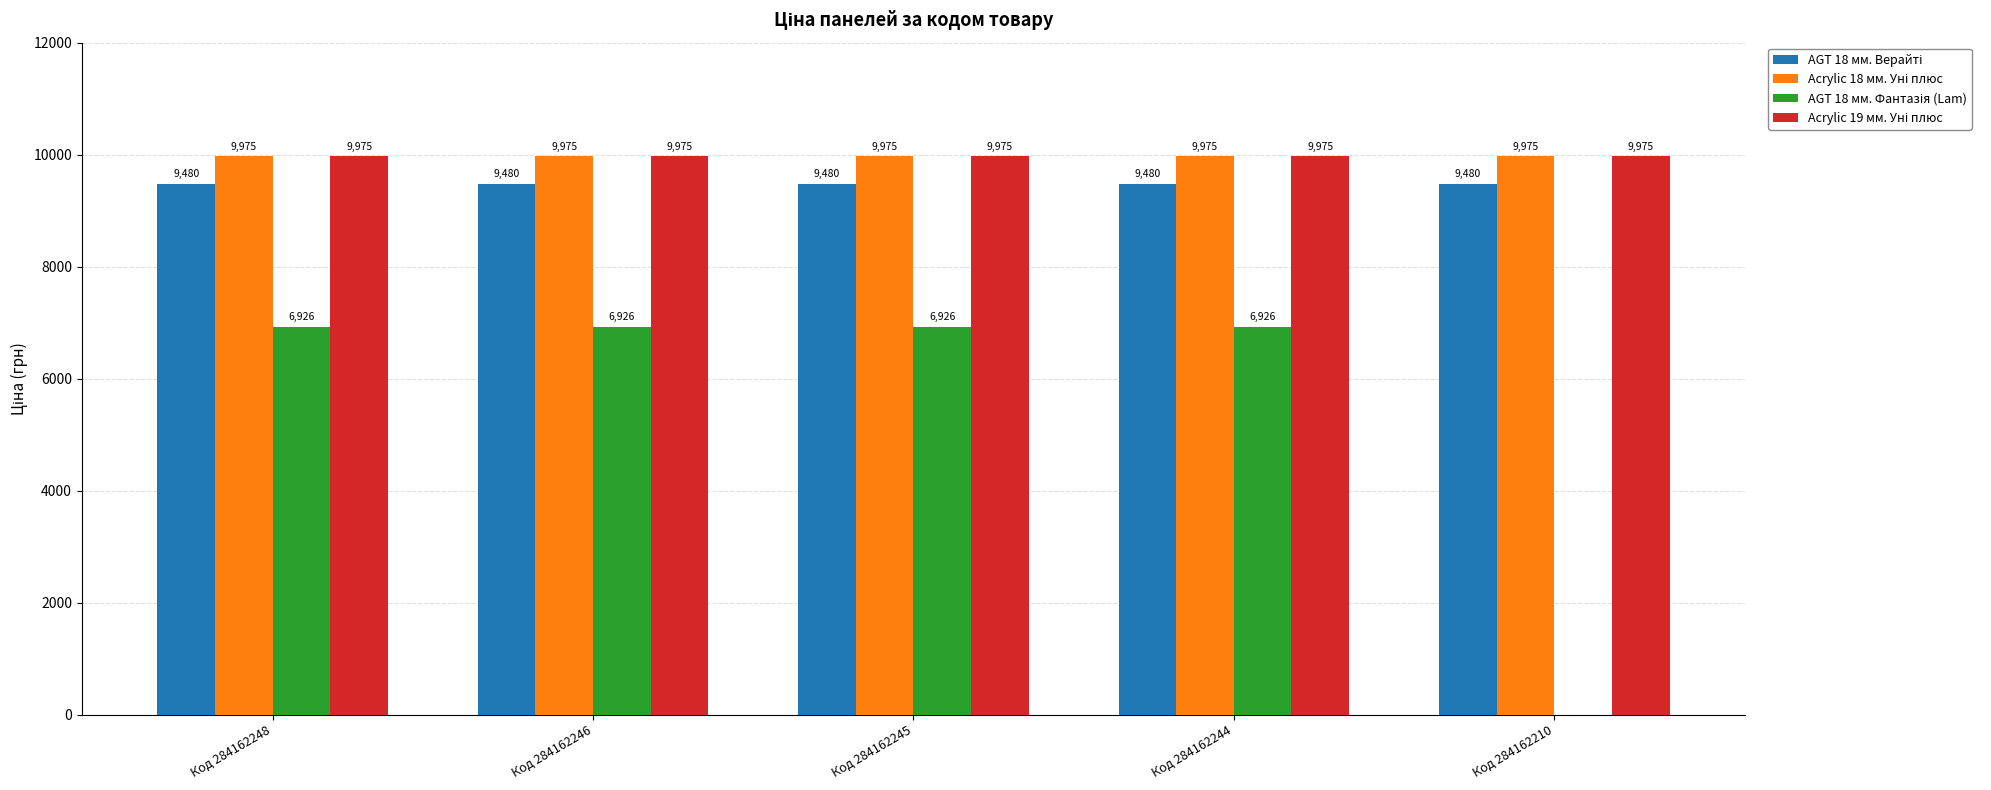

The value of AGT 18 мм. Фантазія (Lam) at Код 284162248 is 6925.7. True or false?

True